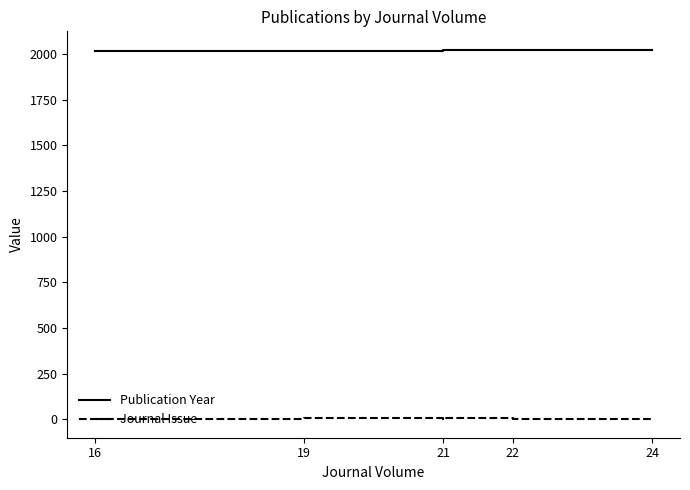

Read the Journal Issue value at 22.

5